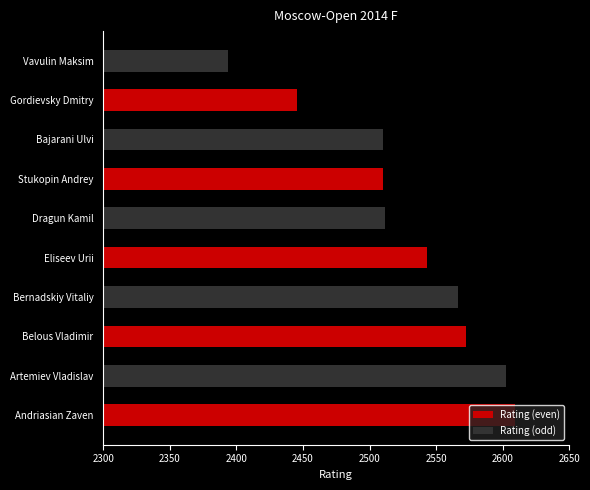

List the series in order of their overall mean, highest first.

Rating (even), Rating (odd)